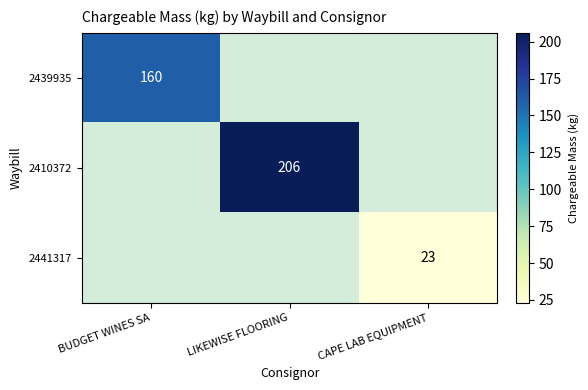

The 2410372 series shows 206 at LIKEWISE FLOORING. True or false?

True